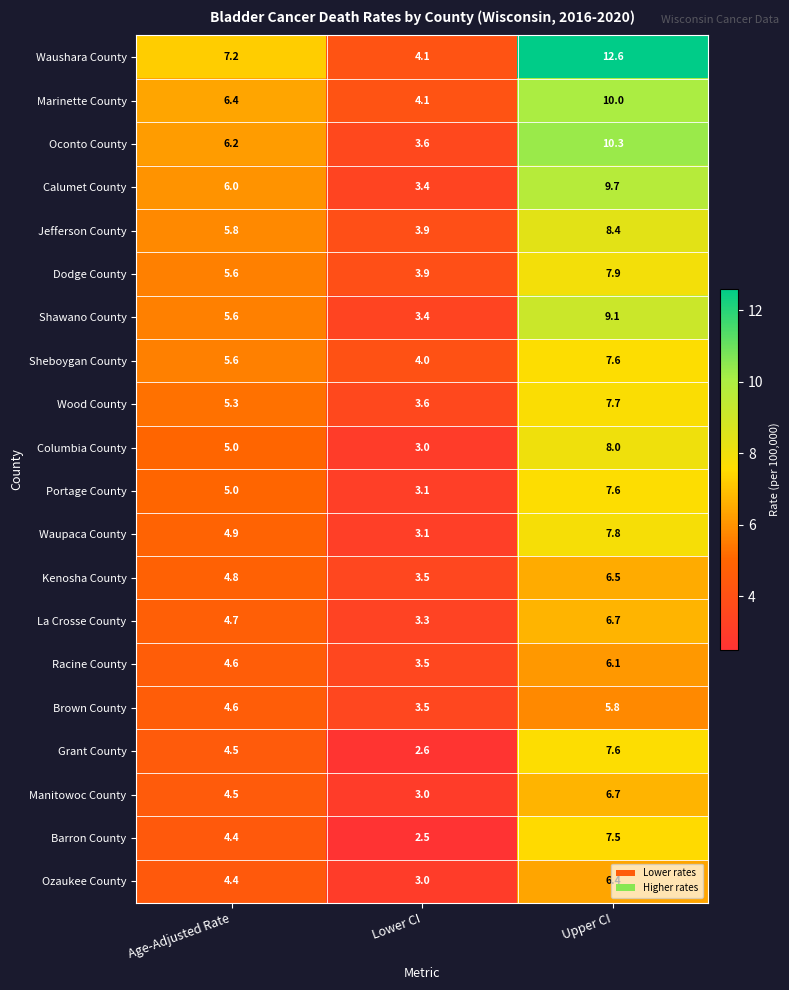

How many values in the Racine County series exceed 4?

2